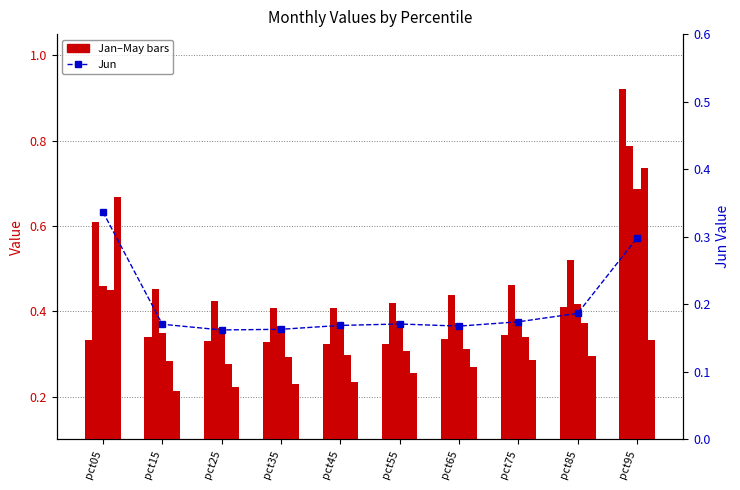

At how many categories does at least one series exceed 0?

10